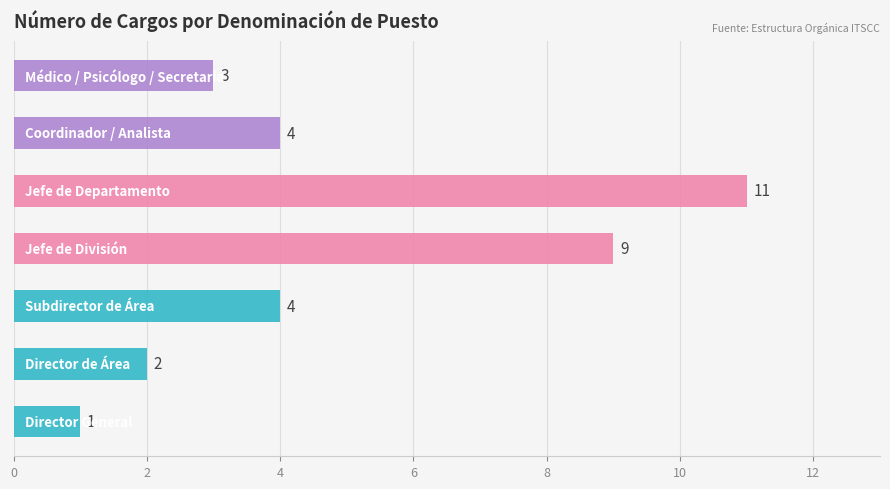

How many data points are less than 4?

3